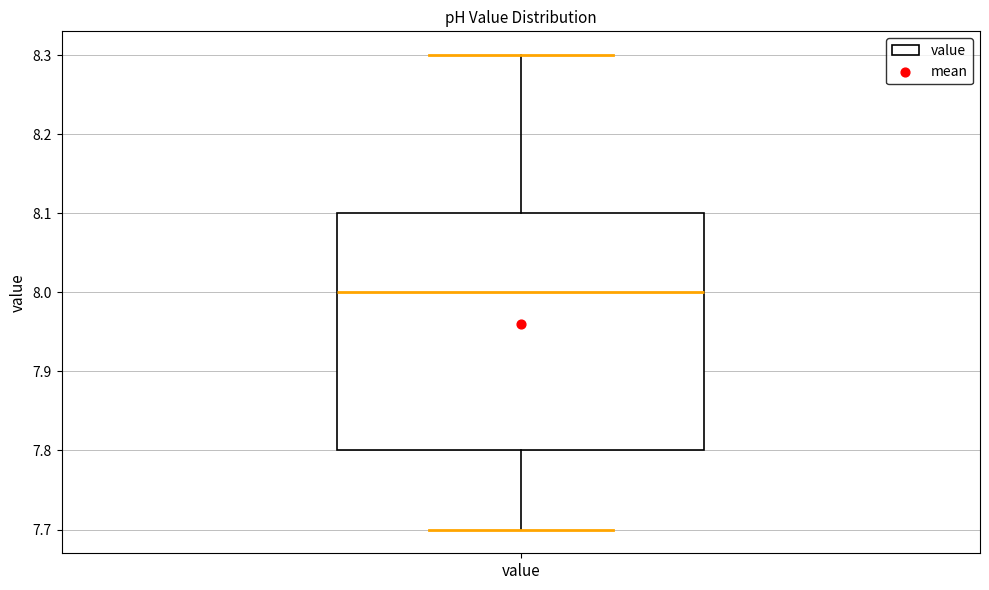

Read this box plot against the y-axis: the position of the median line, the range covered by the box, and the ends of both whiskers. The values are not printed on the chart, so give them approximately, as read against the axis.

median 8.0, box 7.8 to 8.1, whiskers 7.7 to 8.3